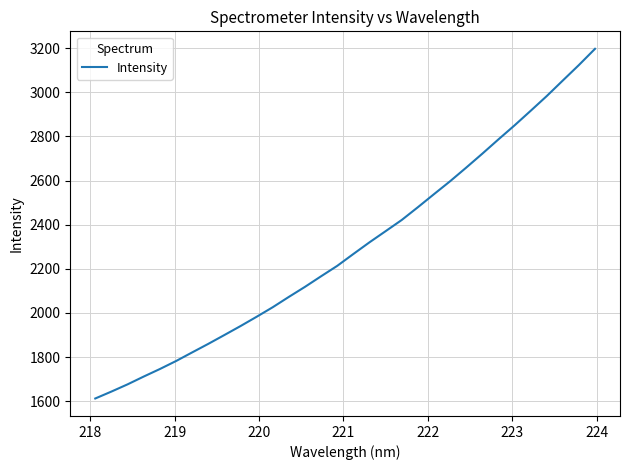

What is the sum of all values?

73551.1